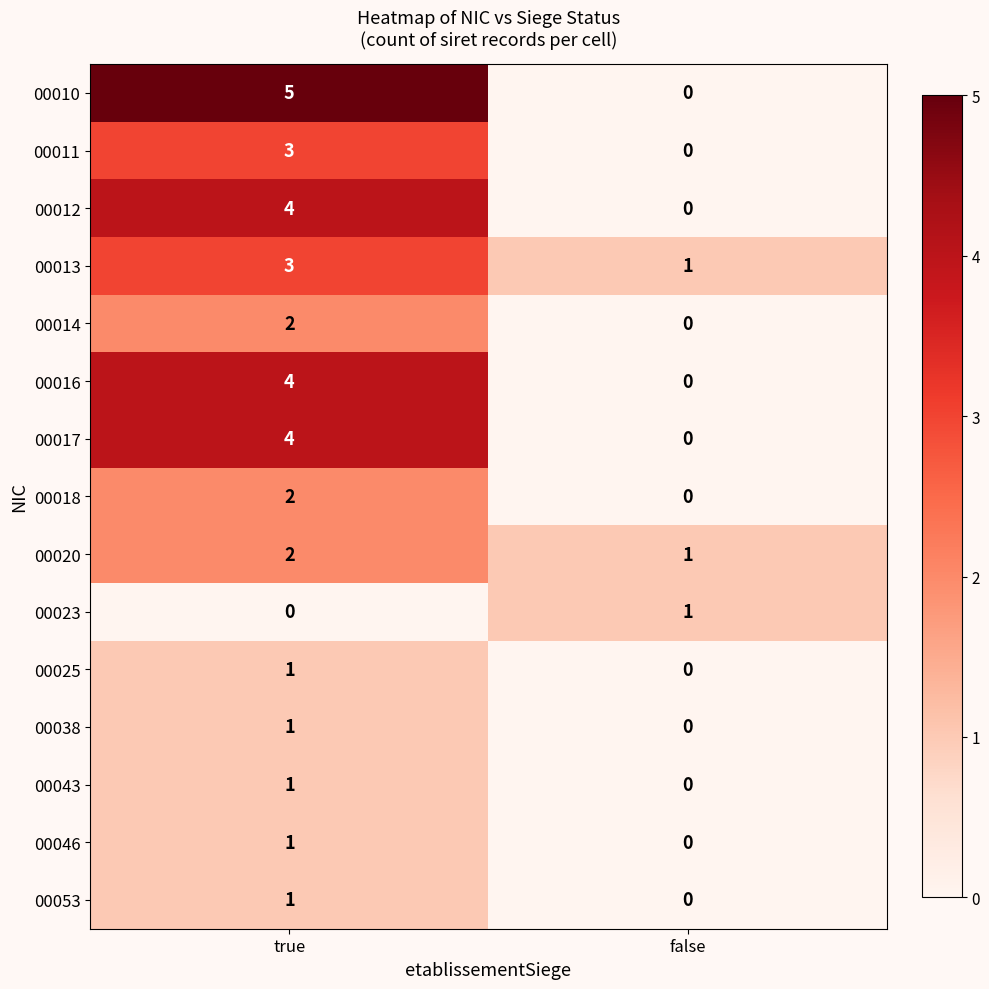

What is the greatest value displayed?

5